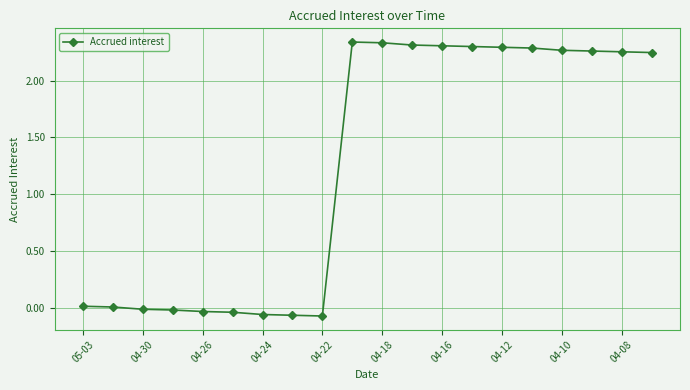

What is the difference between the maximum and minimum values?

2.4